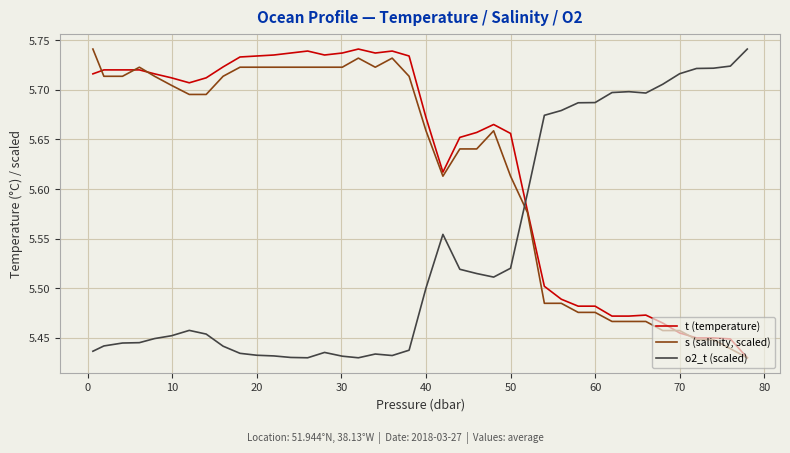

True or false: s (salinity, scaled) and o2_t (scaled) cross at least once.

True